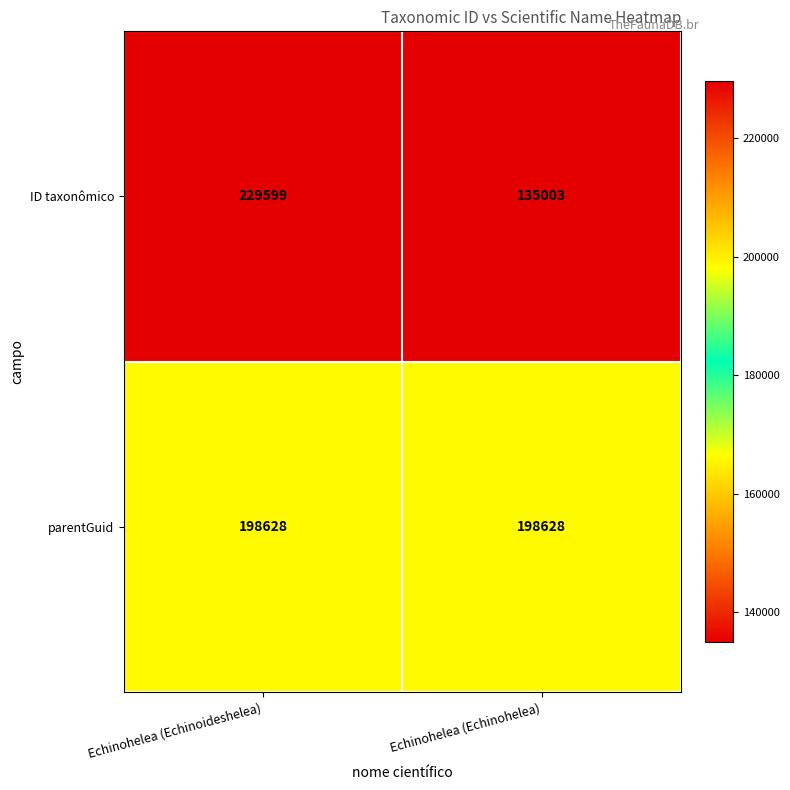

The ID taxonômico series shows 83830 at Echinohelea (Echinoideshelea). True or false?

False